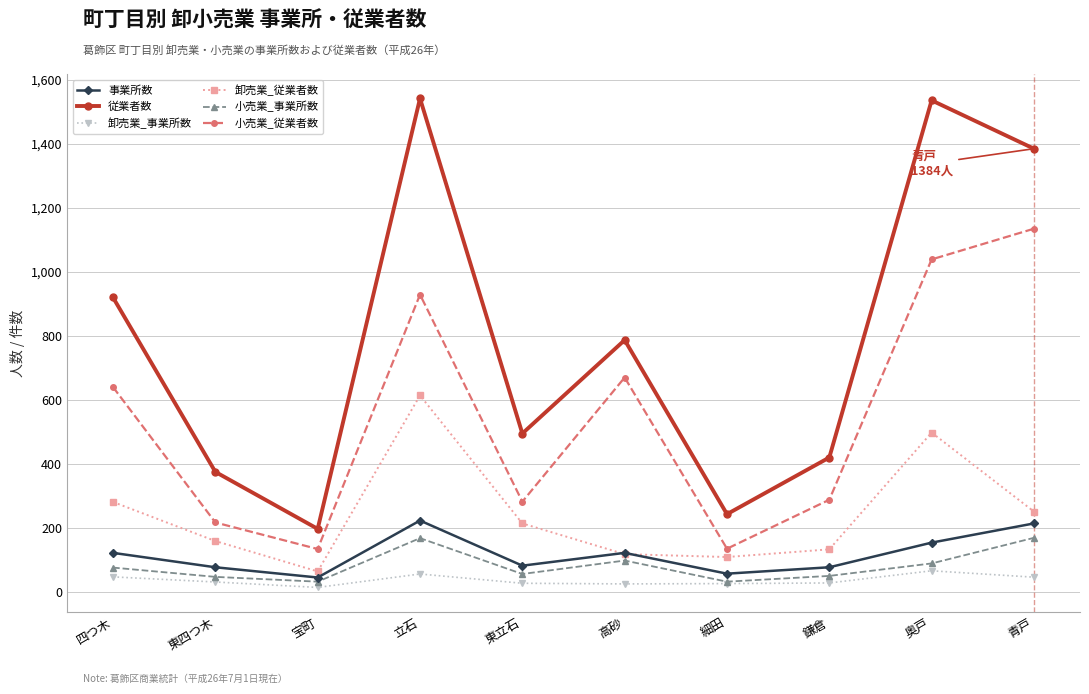

What is the difference between the maximum and minimum values in the 事業所数 series?

178